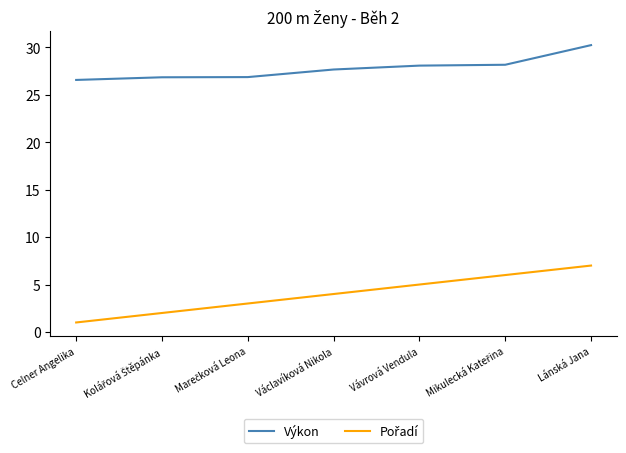

At how many categories does at least one series exceed 26?

7